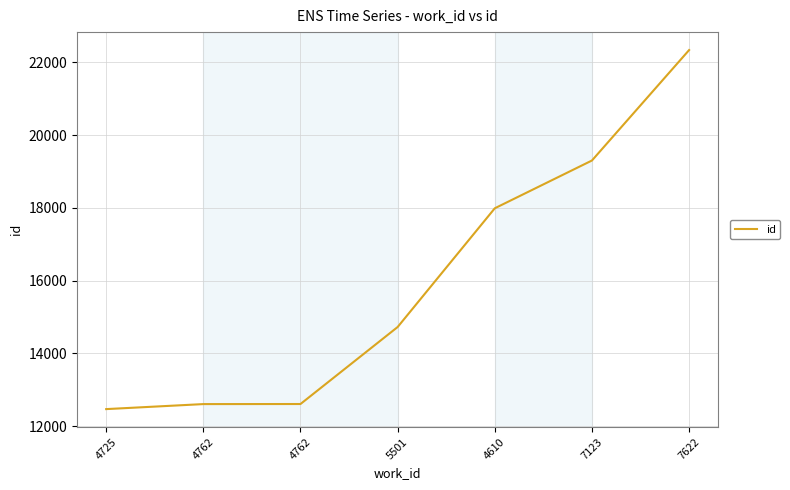

Does the chart have visible grid lines?

Yes